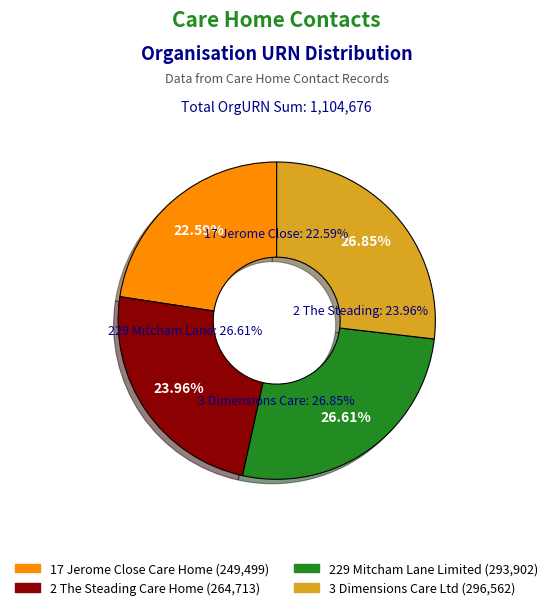

Which has a higher value, 229 Mitcham Lane Limited or 2 The Steading Care Home?

229 Mitcham Lane Limited